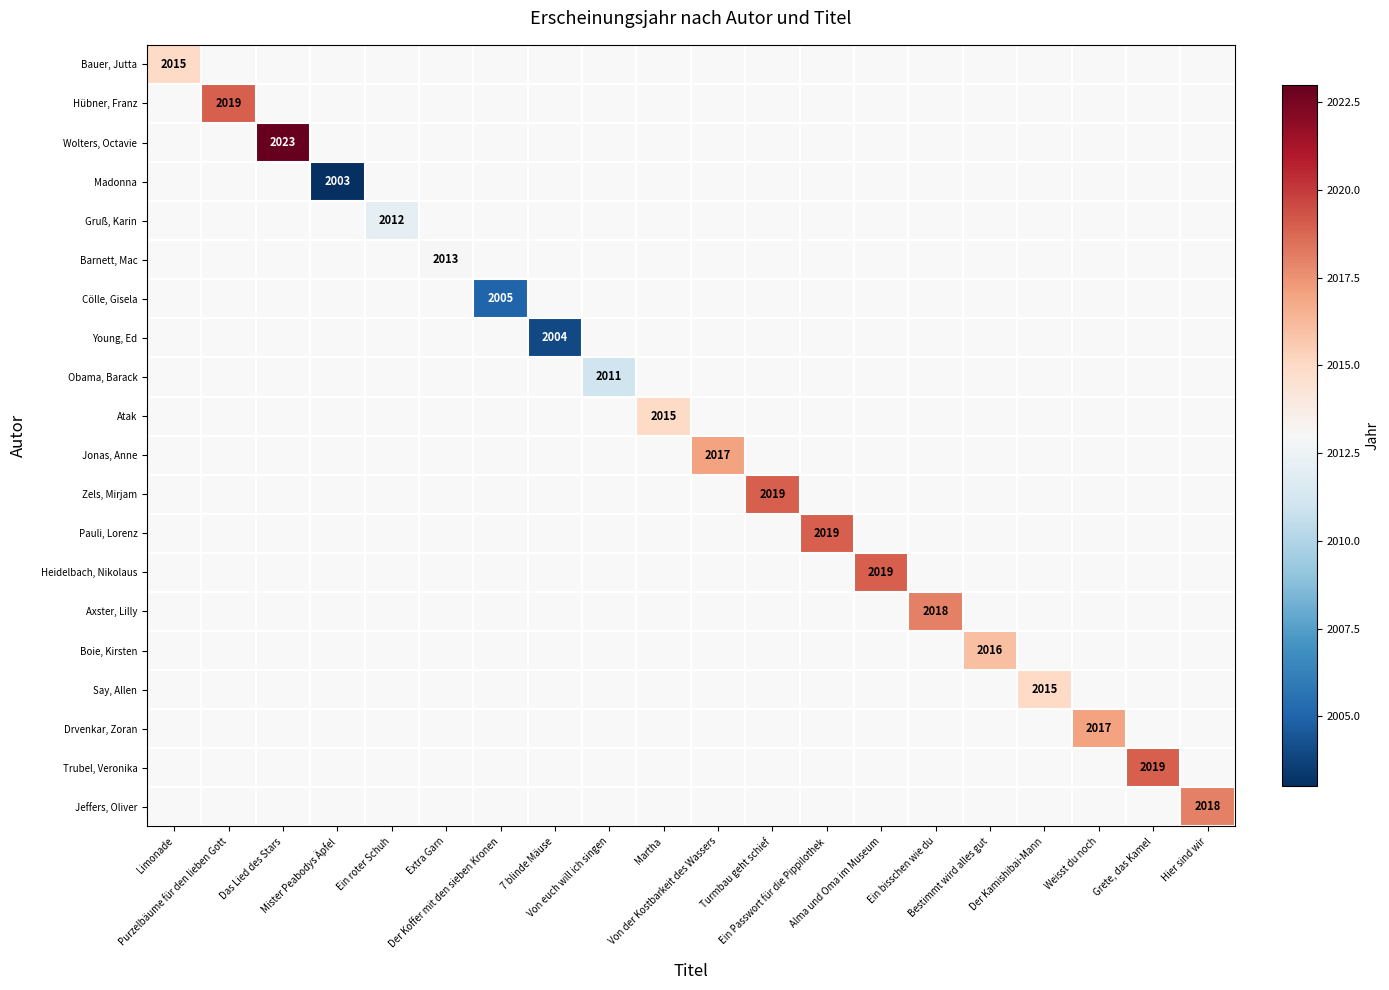

Which has a higher value, Ein bisschen wie du or Das Lied des Stars?

Das Lied des Stars